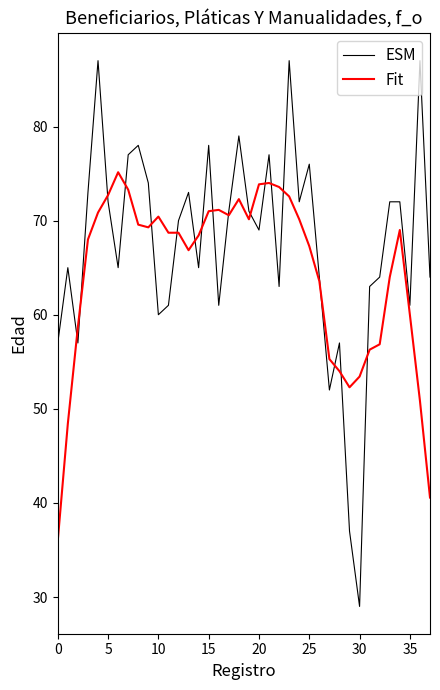

What is the difference between the maximum and second lowest values in the Fit series?

34.6